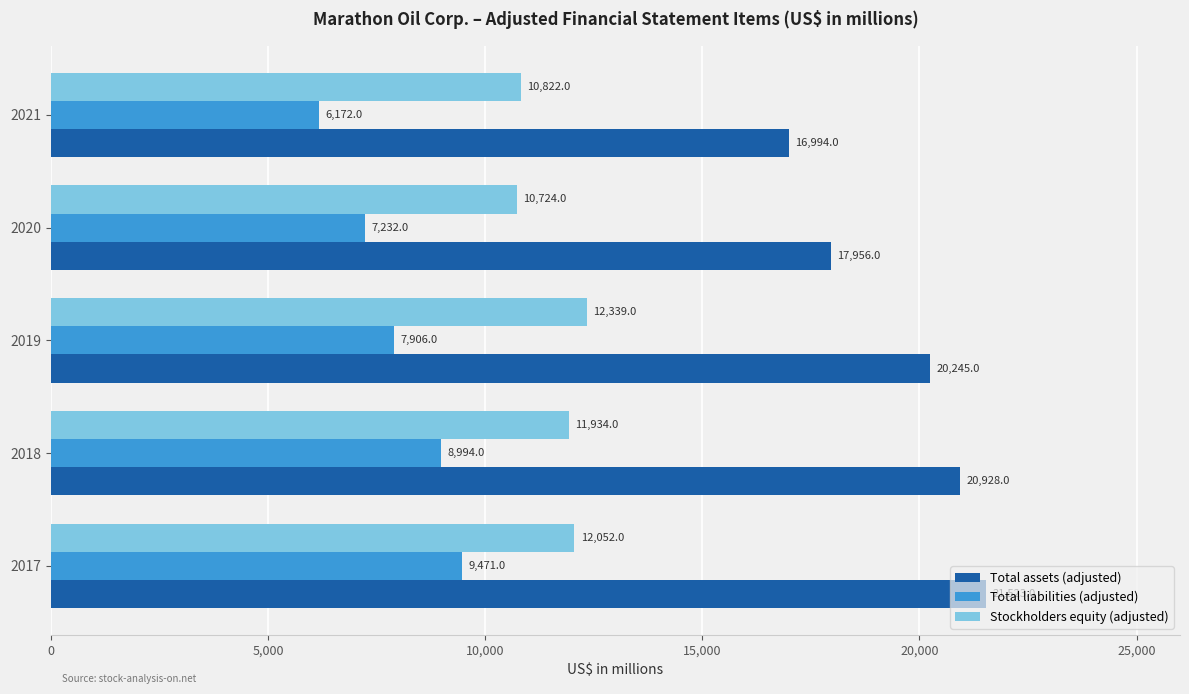

What is the approximate value of Stockholders equity (adjusted) at 2021?

10822